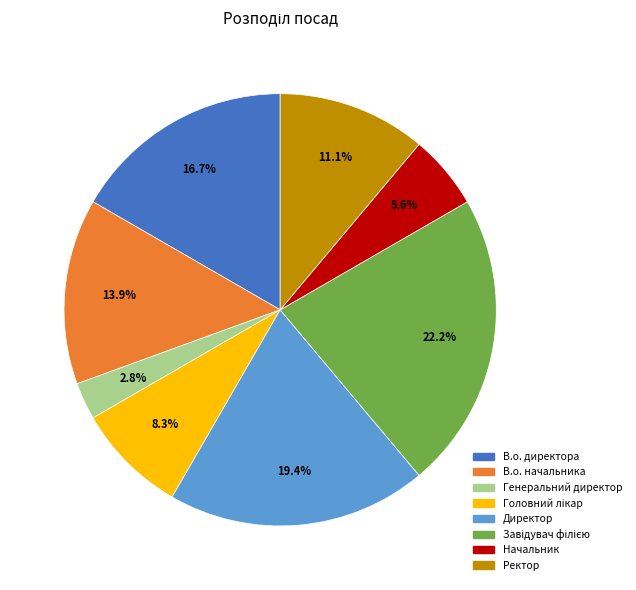

To the nearest percent, what is the difference between the largest and smallest slice percentages?

19%